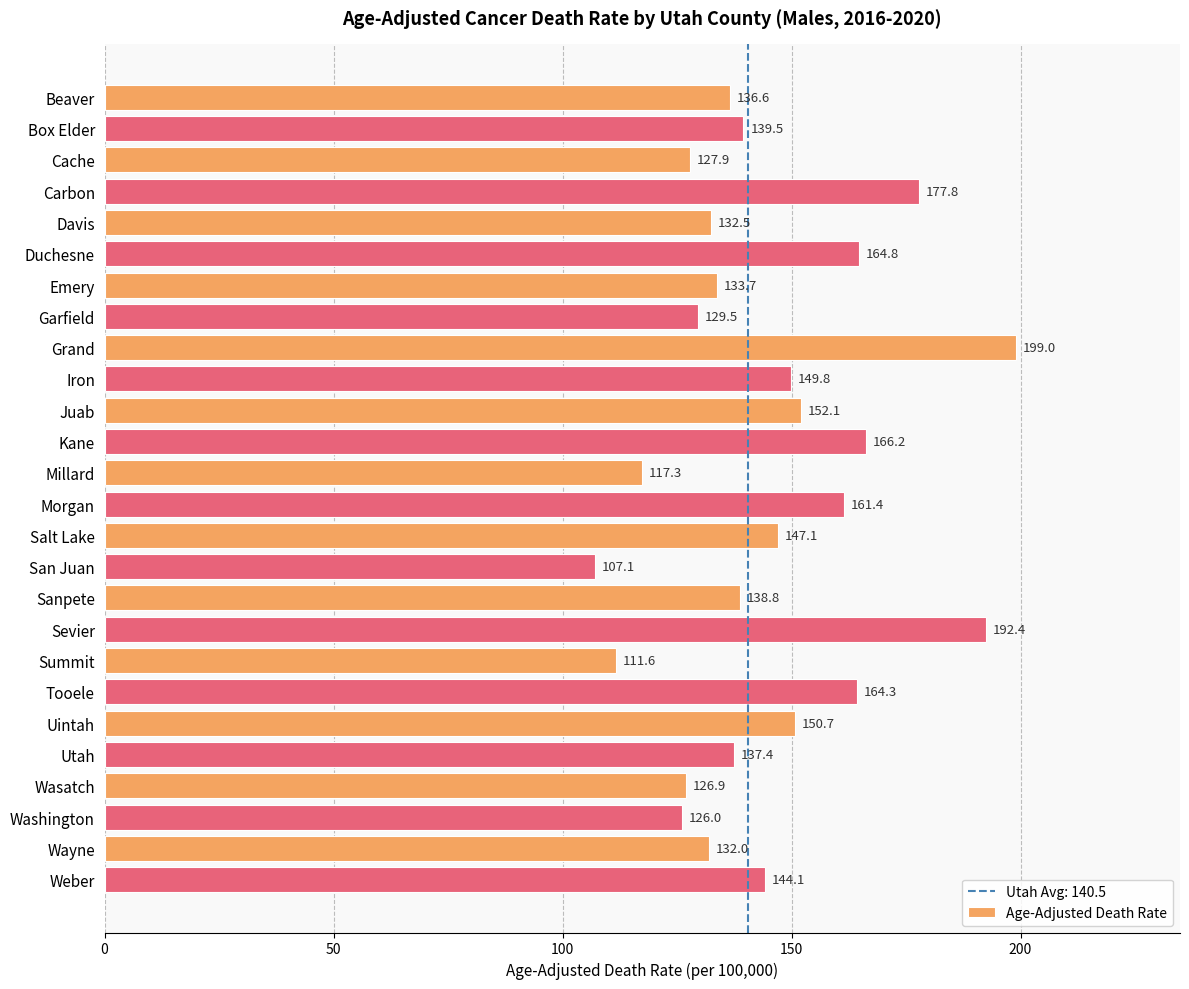

What is the smallest value displayed?

107.1